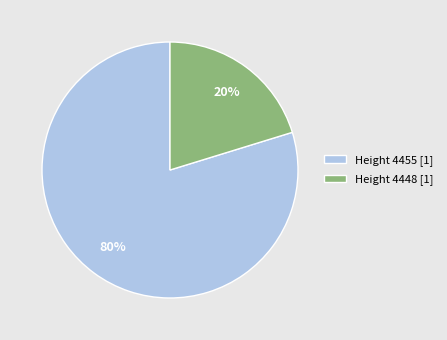

To the nearest percent, what portion does Height 4448 represent?

20%